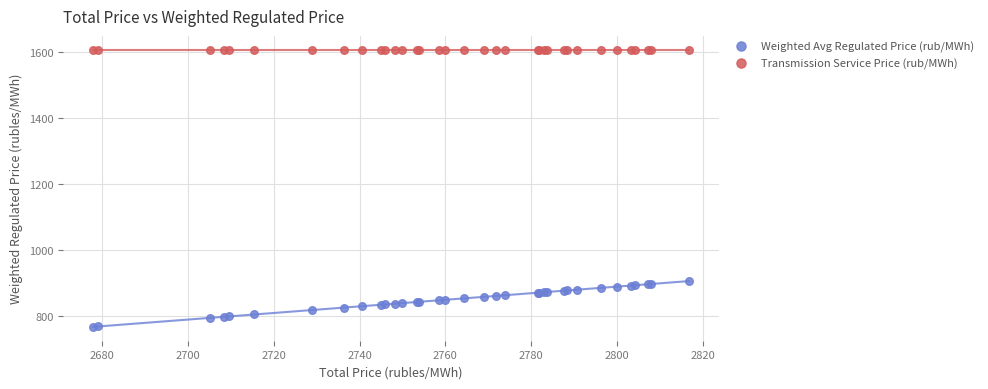

Which series reaches the maximum Y coordinate?

Transmission Service Price (rub/MWh)